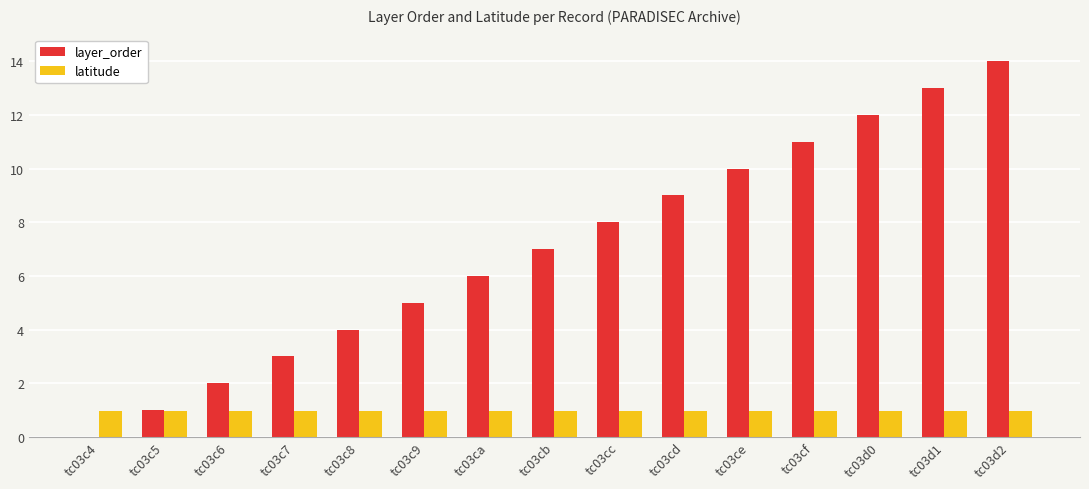

What is the sum of the latitude values at tc03c7 and tc03c5?

1.9